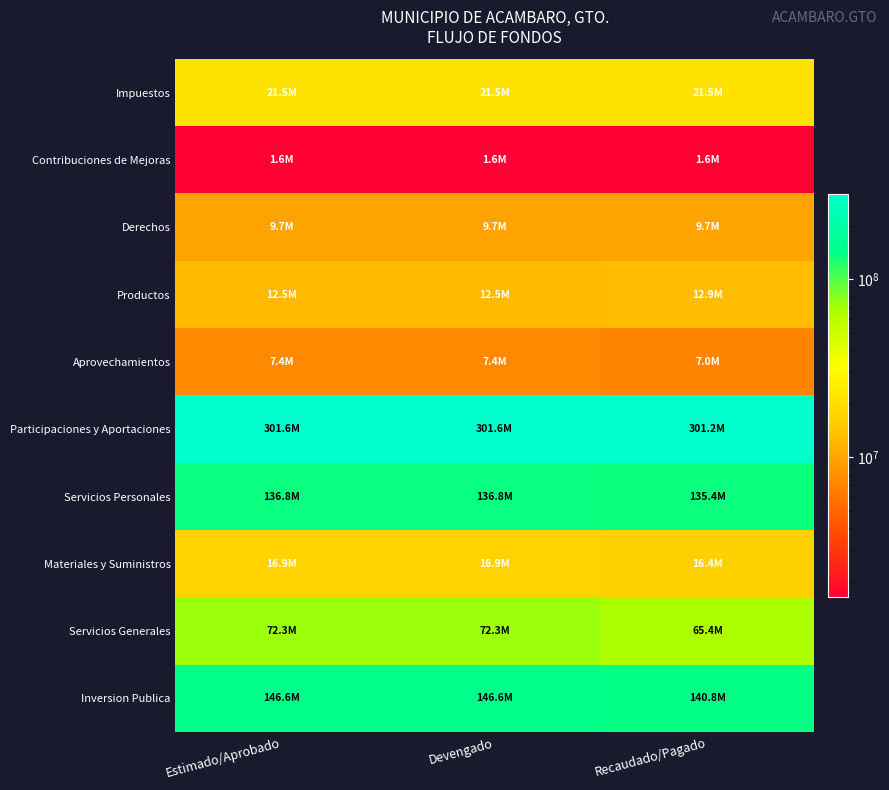

Which series has the largest total across all categories?

Participaciones y Aportaciones